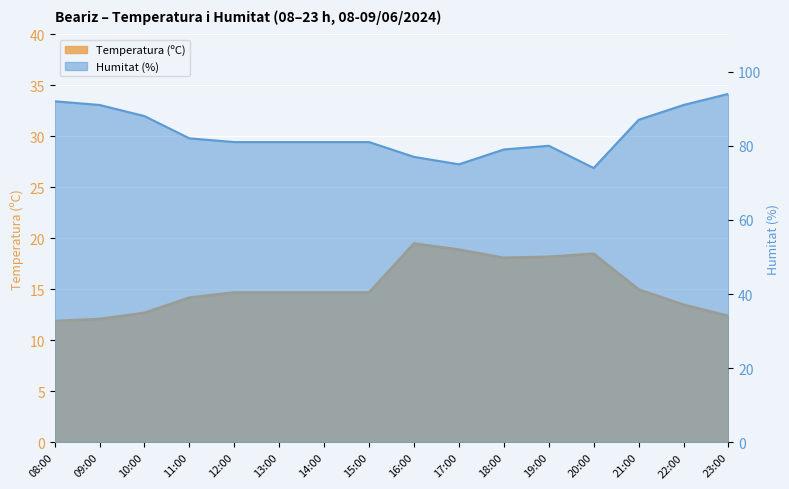

What is the difference between the Temperatura (ºC) values at 22:00 and 15:00?

1.2